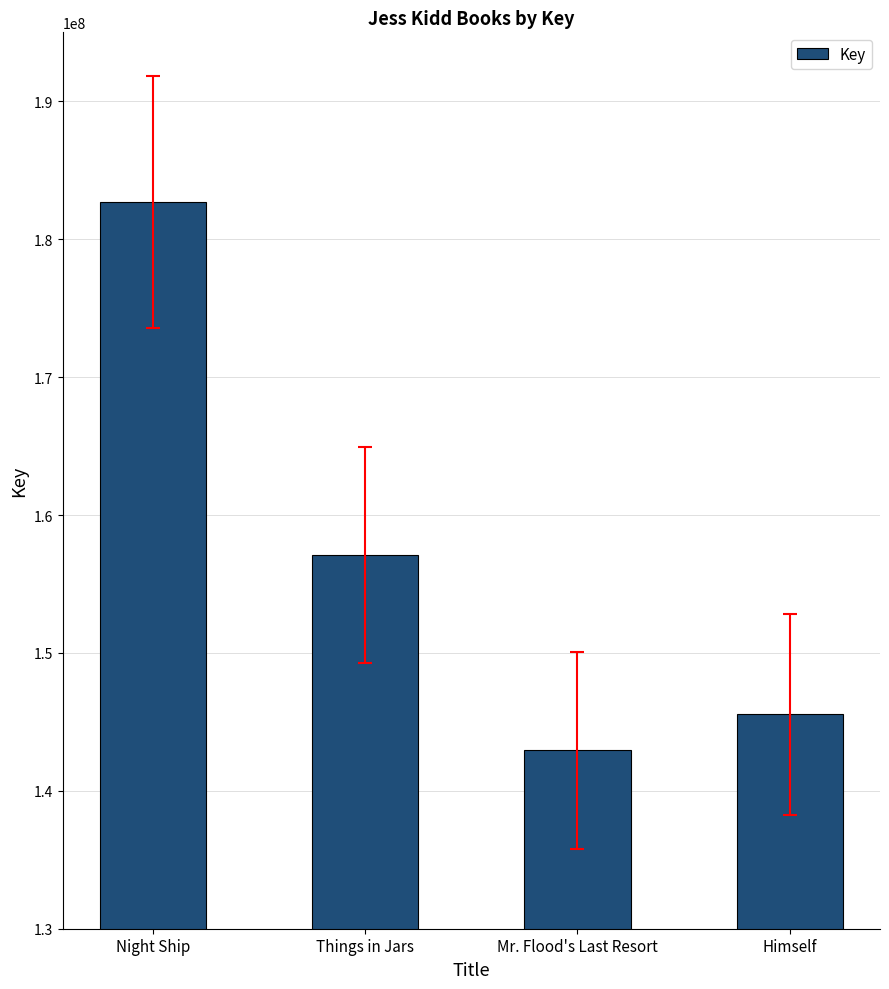

What is the label of the 2nd bar from the left?

Things in Jars